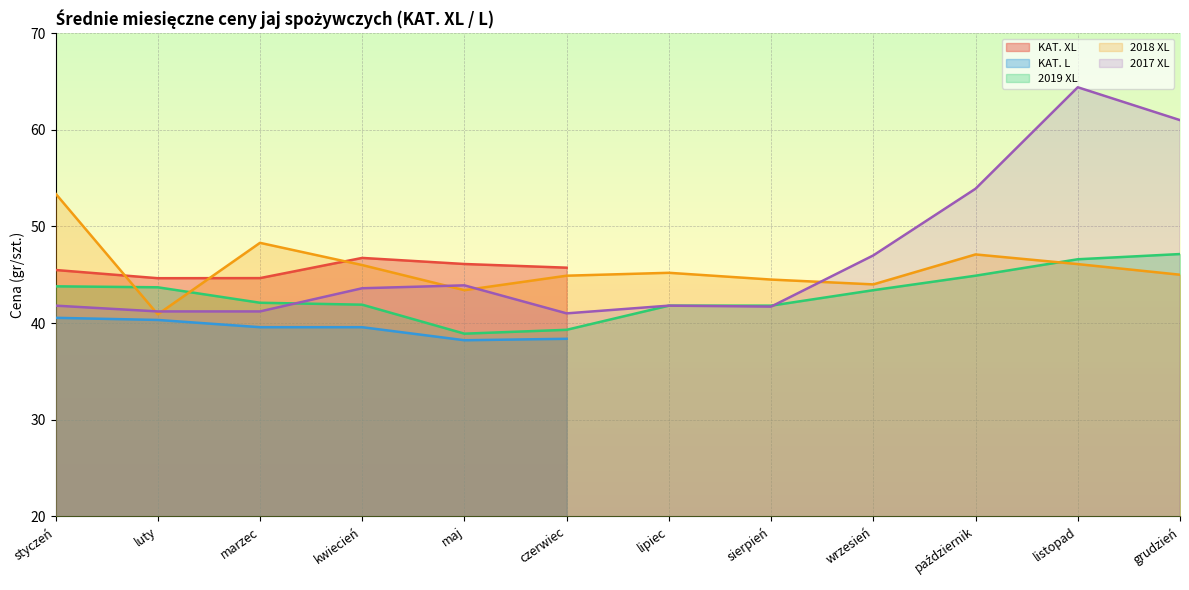

Where do 2019 XL and 2017 XL first cross each other?

marzec and kwiecień